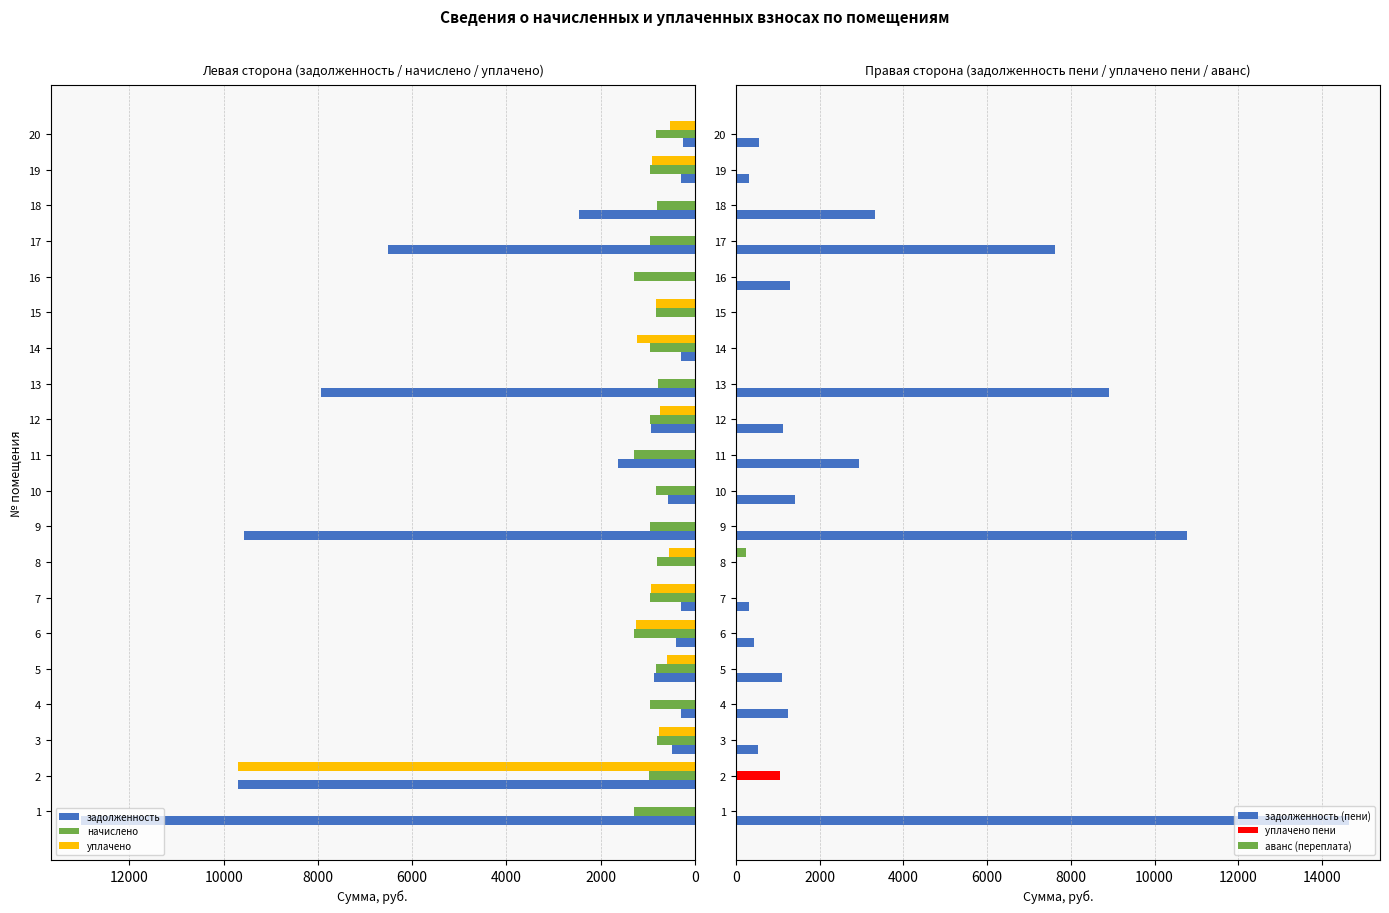

What is the sum of the начислено values at 15 and 8?

1611.8